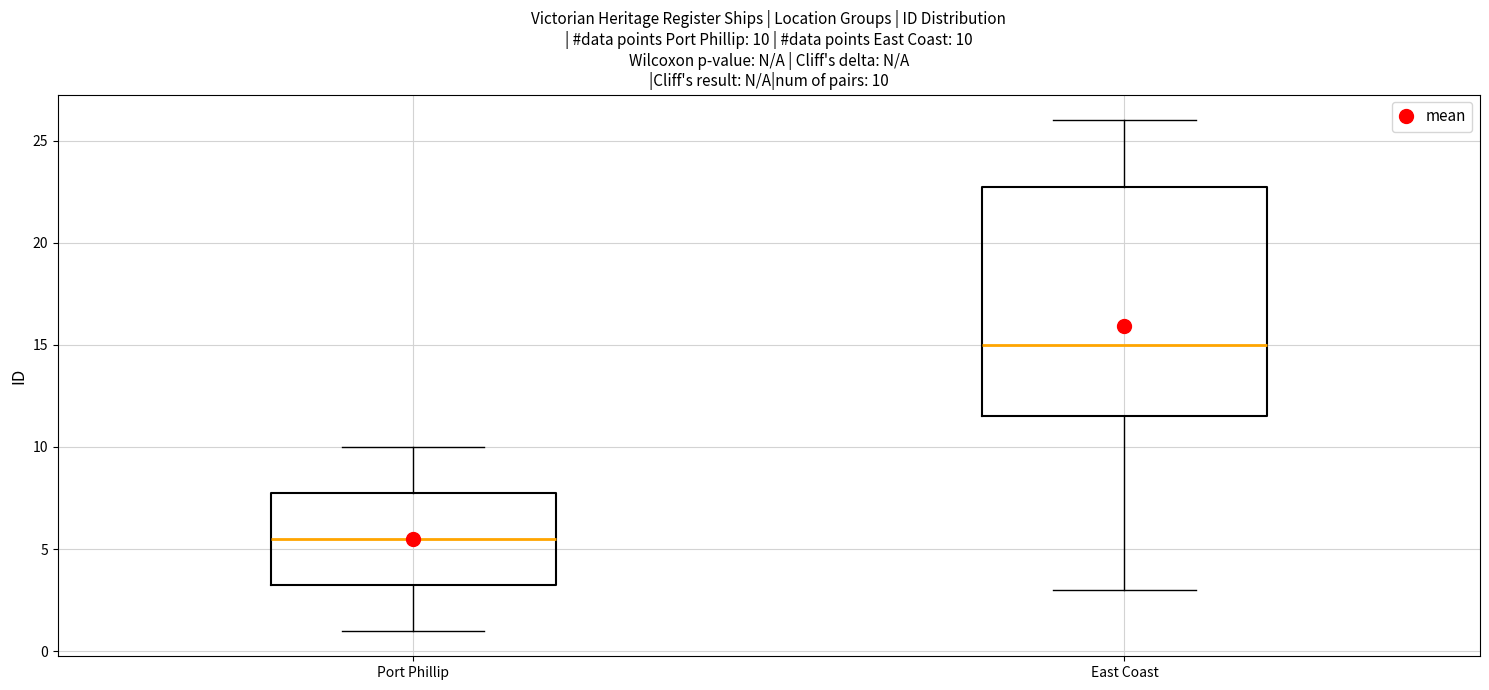

Which box has the highest median line?

East Coast